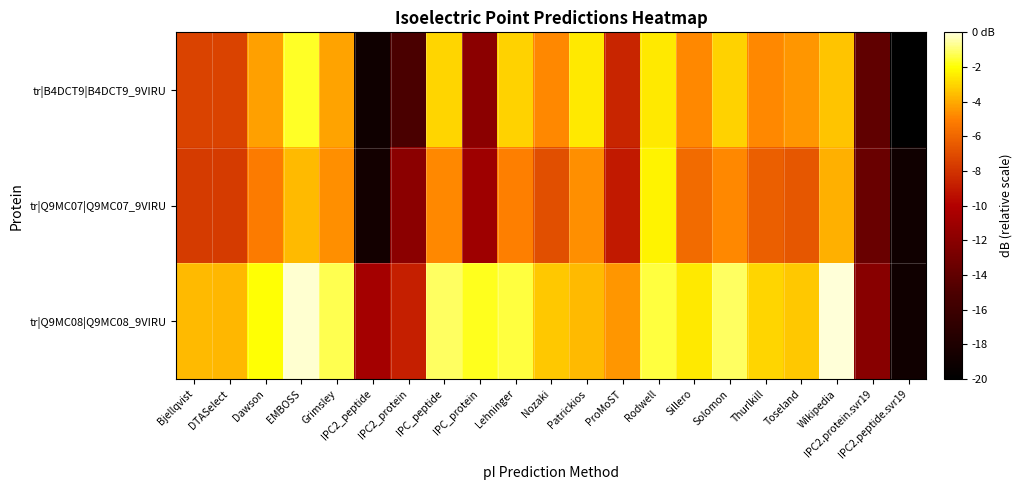

Count the number of categories in the chart.

21